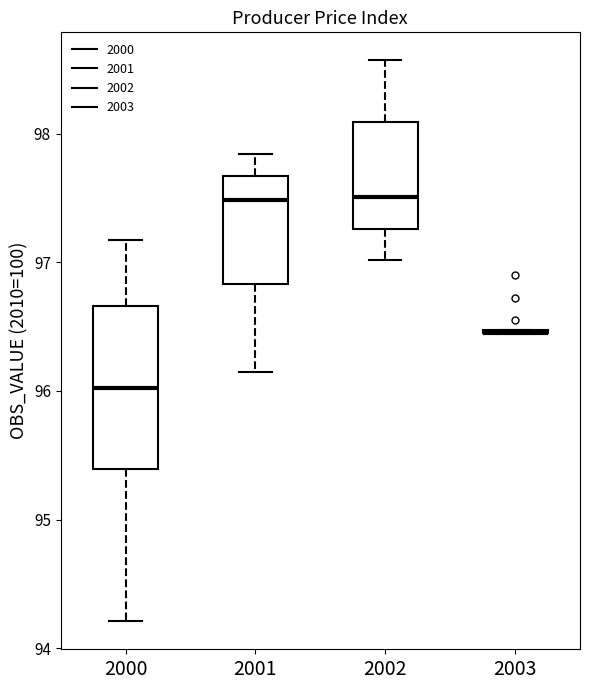

Reading left to right, read every box against the y-axis: the position of its median line, the range the box covers, and the ends of its whiskers. The values are not printed on the chart, so give them approximately, as read against the axis.

2000: median 96.0, box 95.4 to 96.7, whiskers 94.2 to 97.2
2001: median 97.5, box 96.8 to 97.7, whiskers 96.2 to 97.8
2002: median 97.5, box 97.3 to 98.1, whiskers 97.0 to 98.6
2003: box collapsed to a line at 96.5, whiskers 96.5 to 96.5